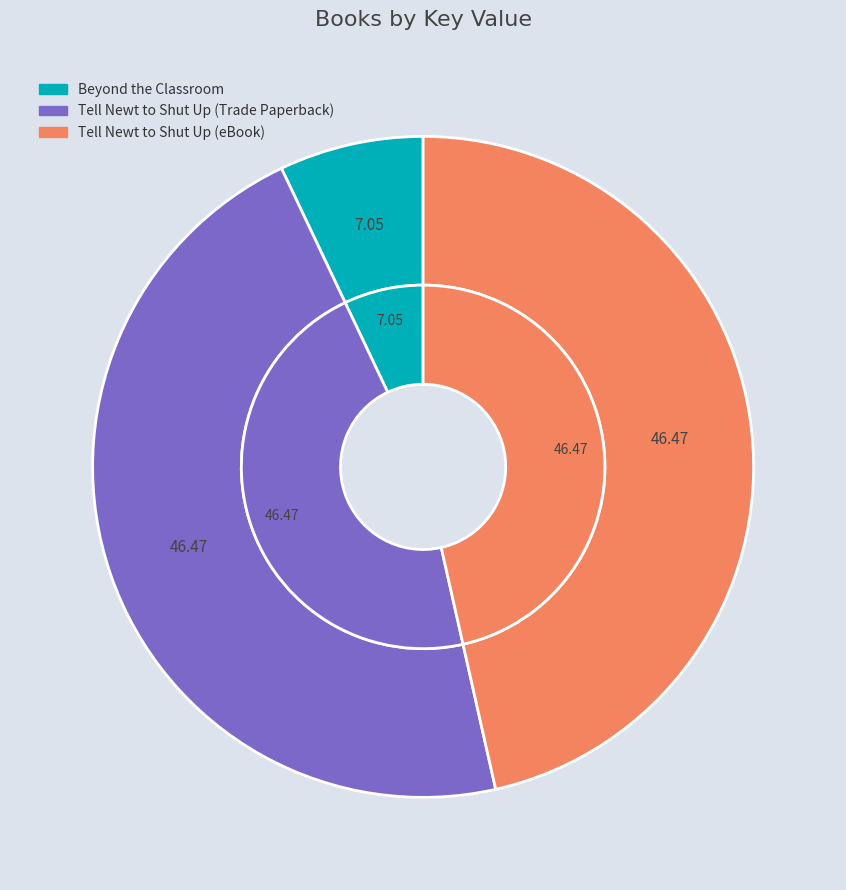

Count the number of slices in the pie.

3